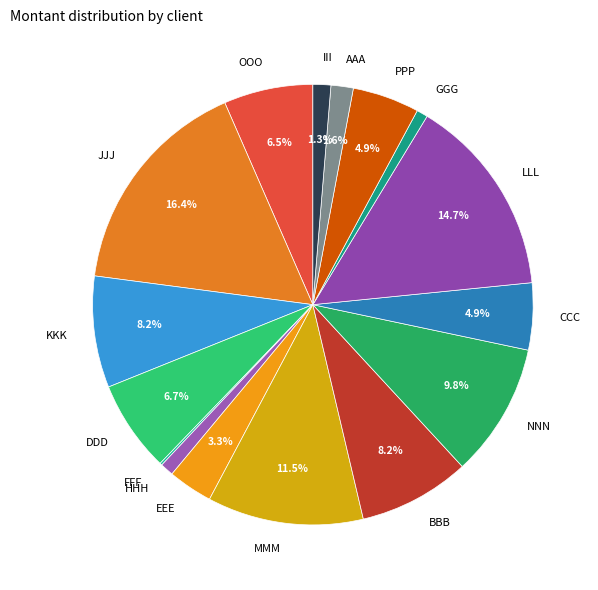

What percentage is the PPP slice, to the nearest percent?

5%